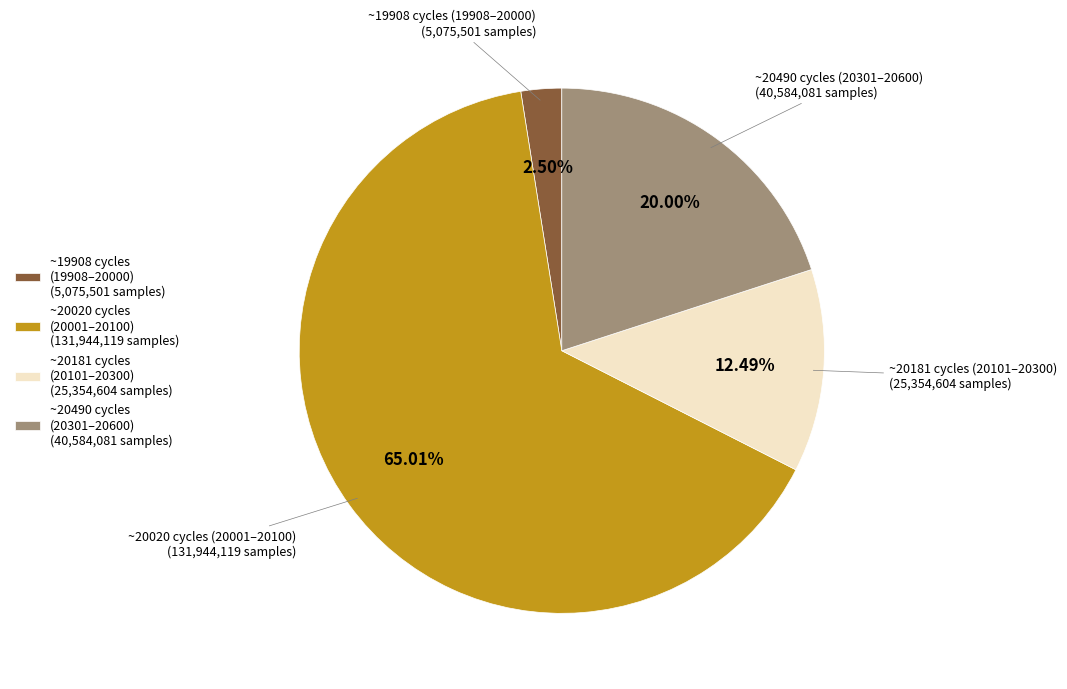

Which slice is the smallest?

~19908 cycles (19908–20000) (5,075,501 samples)